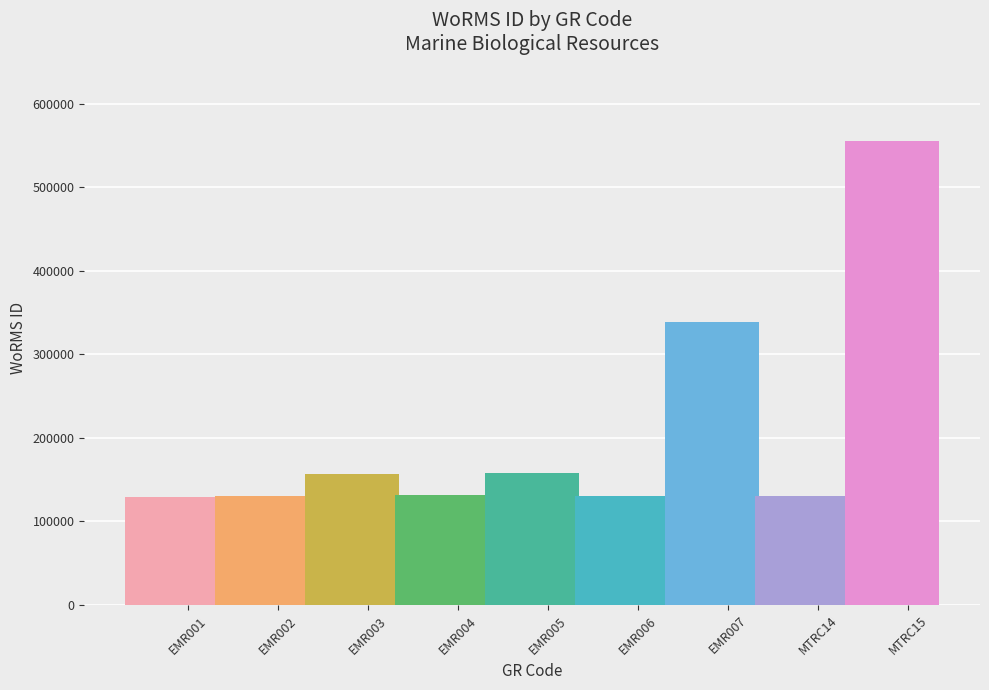

What is the average value?

207016